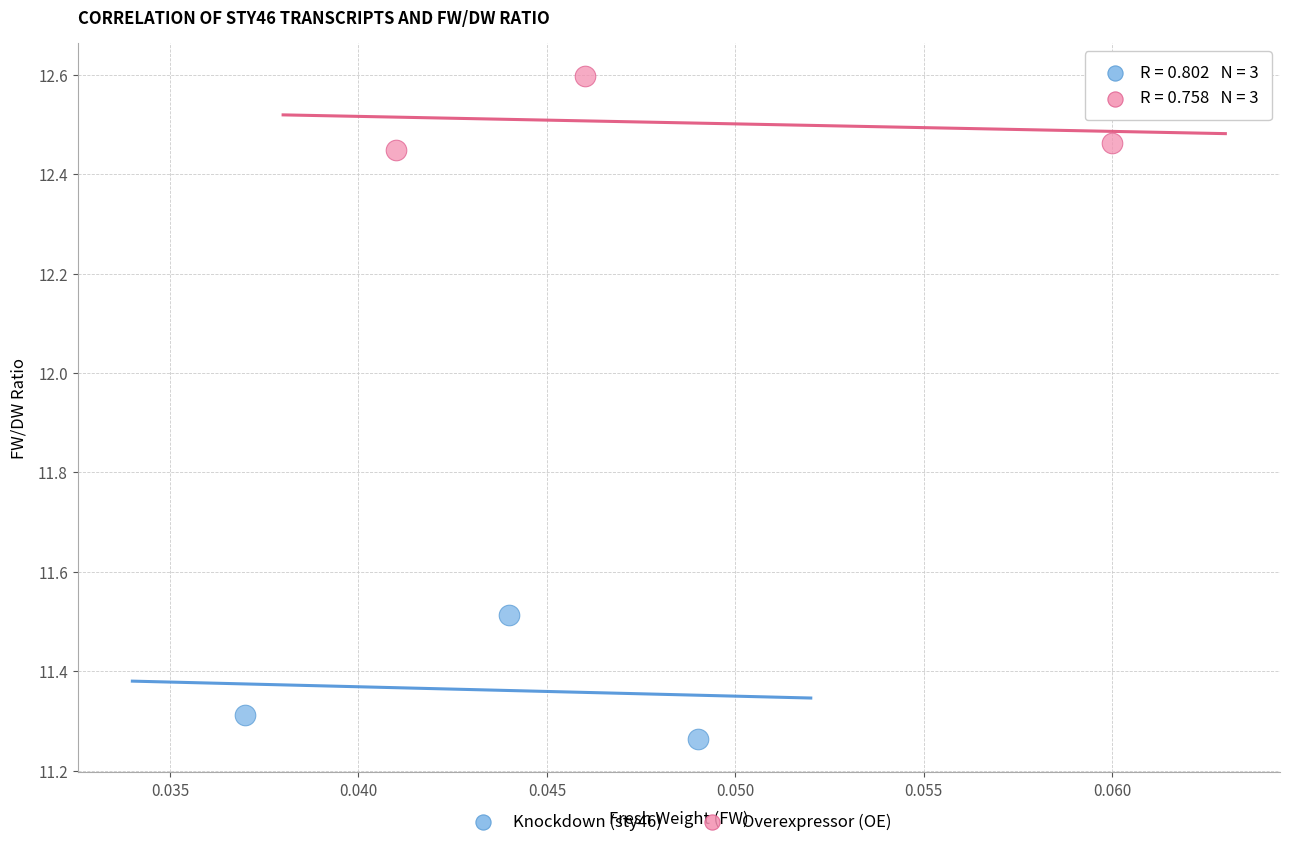

Which series reaches the maximum Y coordinate?

Overexpressor (OE)